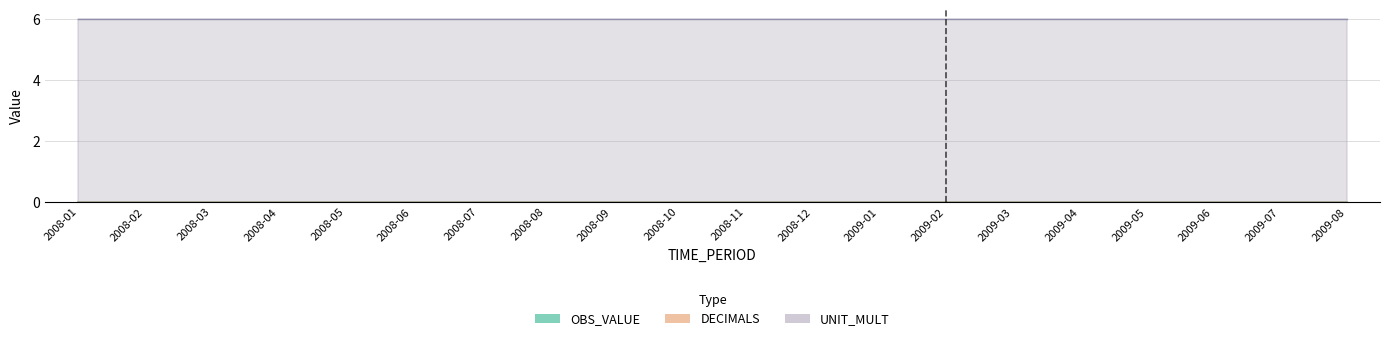

True or false: OBS_VALUE and DECIMALS intersect in this chart.

False